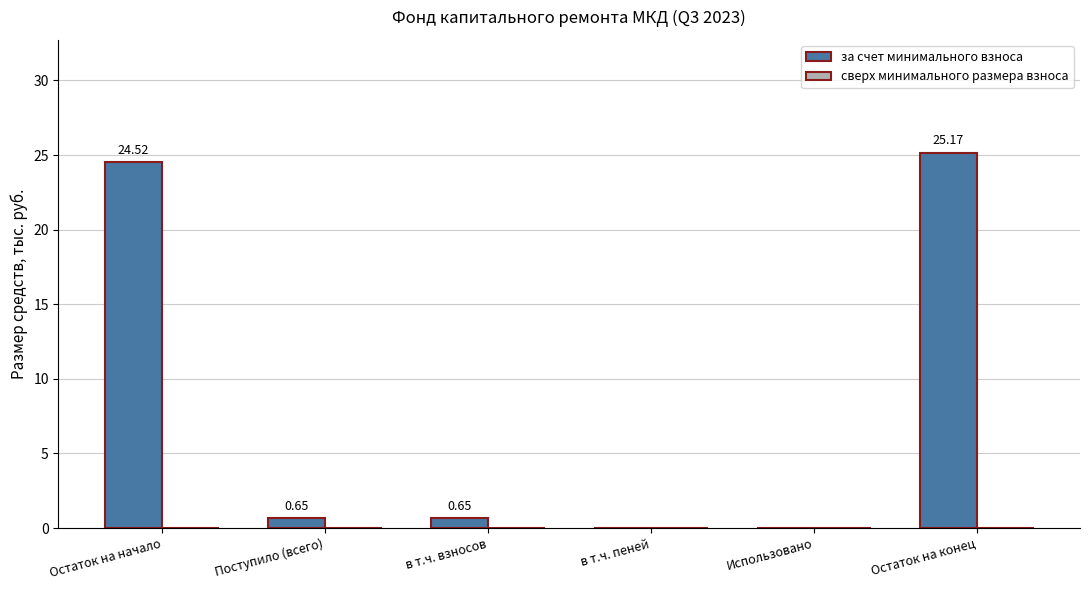

Count the number of data series in this chart.

1